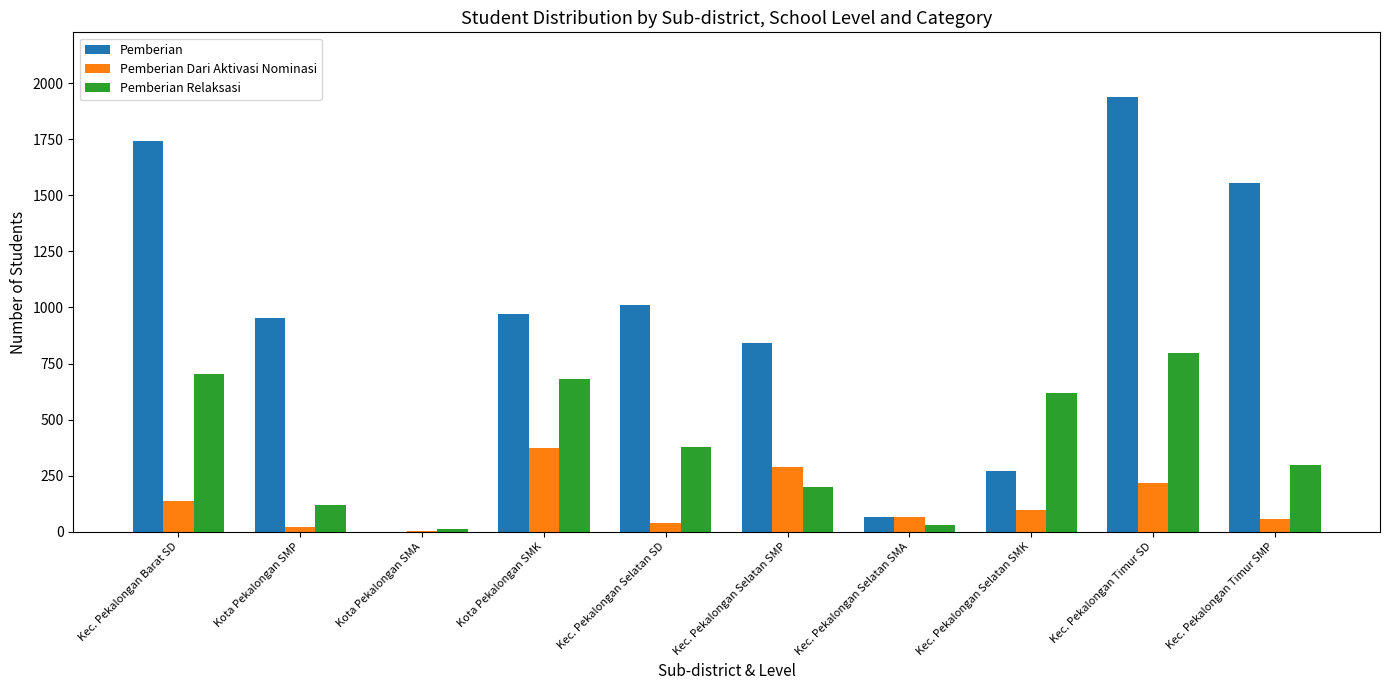

Reading left to right, what are all the values shown in this chart?

Pemberian: Kec. Pekalongan Barat SD=1742	Kota Pekalongan SMP=953	Kota Pekalongan SMA=1	Kota Pekalongan SMK=972	Kec. Pekalongan Selatan SD=1013	Kec. Pekalongan Selatan SMP=841	Kec. Pekalongan Selatan SMA=65	Kec. Pekalongan Selatan SMK=271	Kec. Pekalongan Timur SD=1936	Kec. Pekalongan Timur SMP=1554
Pemberian Dari Aktivasi Nominasi: Kec. Pekalongan Barat SD=138	Kota Pekalongan SMP=21	Kota Pekalongan SMA=2	Kota Pekalongan SMK=375	Kec. Pekalongan Selatan SD=41	Kec. Pekalongan Selatan SMP=291	Kec. Pekalongan Selatan SMA=68	Kec. Pekalongan Selatan SMK=97	Kec. Pekalongan Timur SD=216	Kec. Pekalongan Timur SMP=59
Pemberian Relaksasi: Kec. Pekalongan Barat SD=703	Kota Pekalongan SMP=118	Kota Pekalongan SMA=13	Kota Pekalongan SMK=683	Kec. Pekalongan Selatan SD=380	Kec. Pekalongan Selatan SMP=202	Kec. Pekalongan Selatan SMA=32	Kec. Pekalongan Selatan SMK=621	Kec. Pekalongan Timur SD=798	Kec. Pekalongan Timur SMP=298